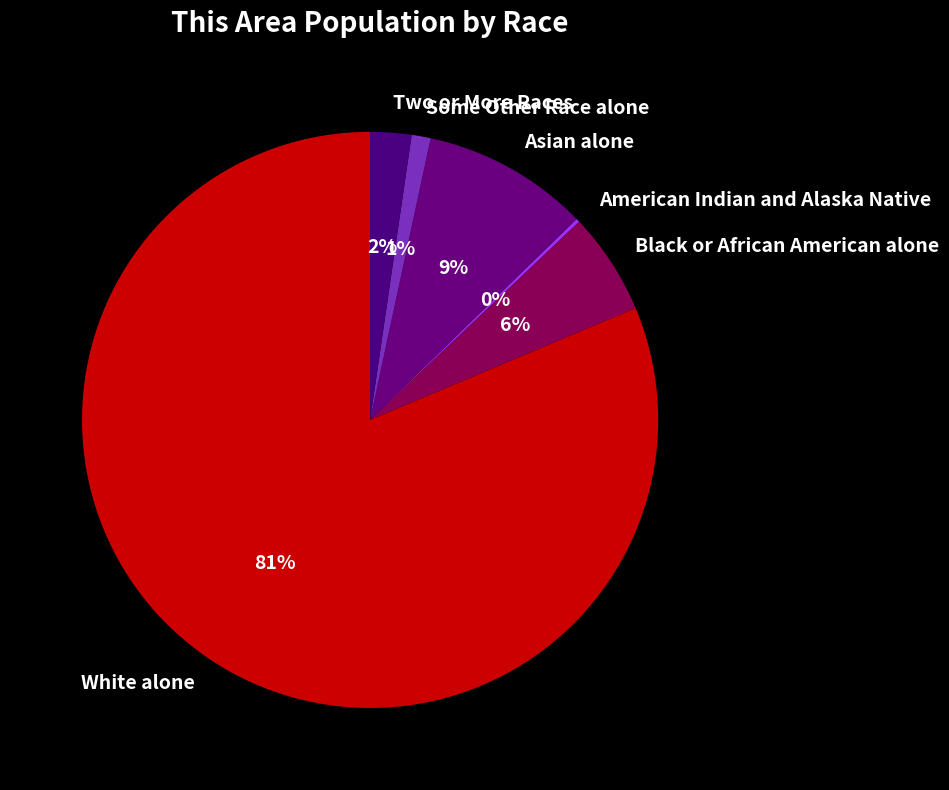

Does any single category account for the majority?

Yes